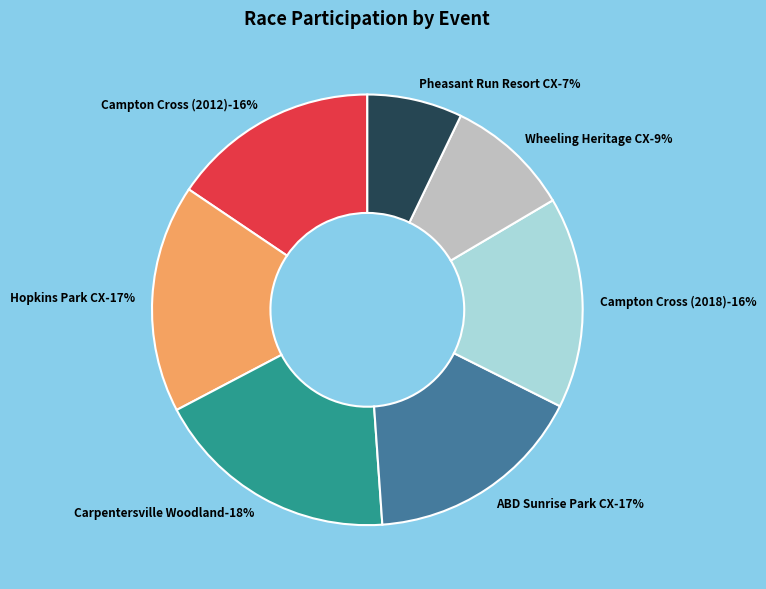

Rank the categories by value from lowest to highest.

Pheasant Run Resort CX, Wheeling Heritage CX, Campton Cross (2012), Campton Cross (2018), ABD Sunrise Park CX, Hopkins Park CX, Carpentersville Woodland